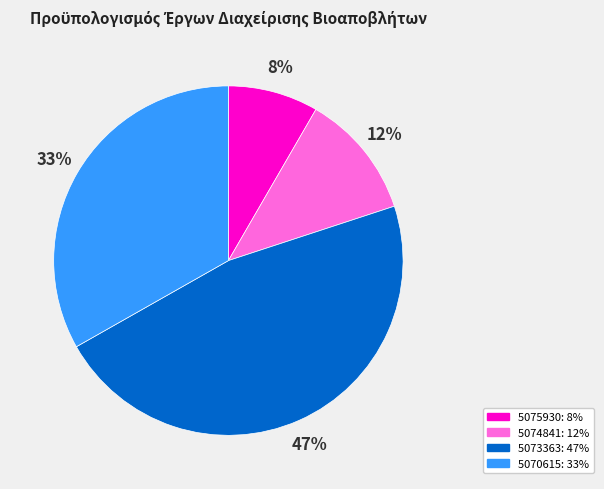

To the nearest percent, what percentage of the pie is 5074841?

12%